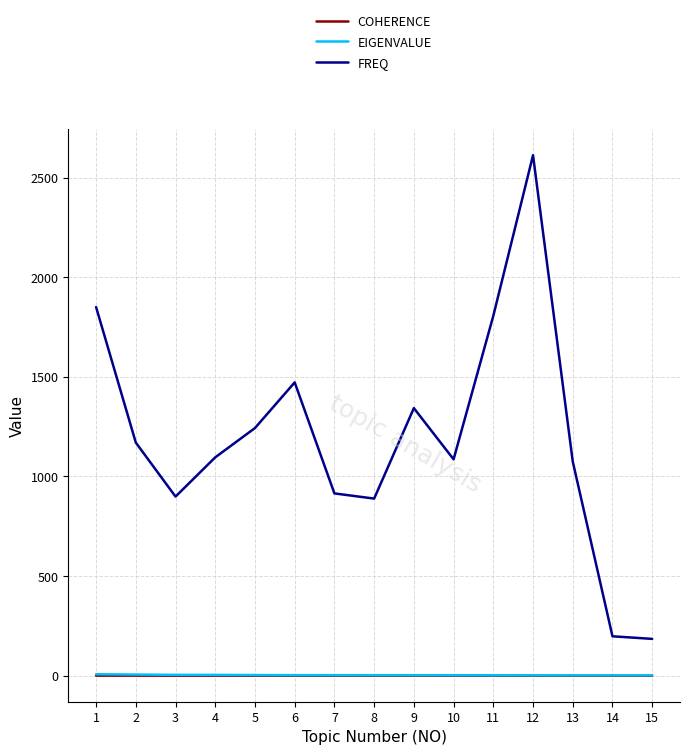

Which series changed the most between 7 and 11?

FREQ